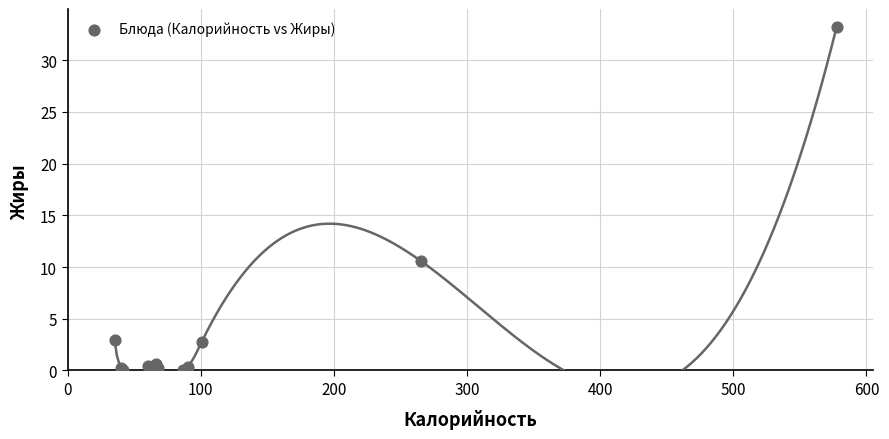

What Y value in the scatter plot is closest to 16?

10.6